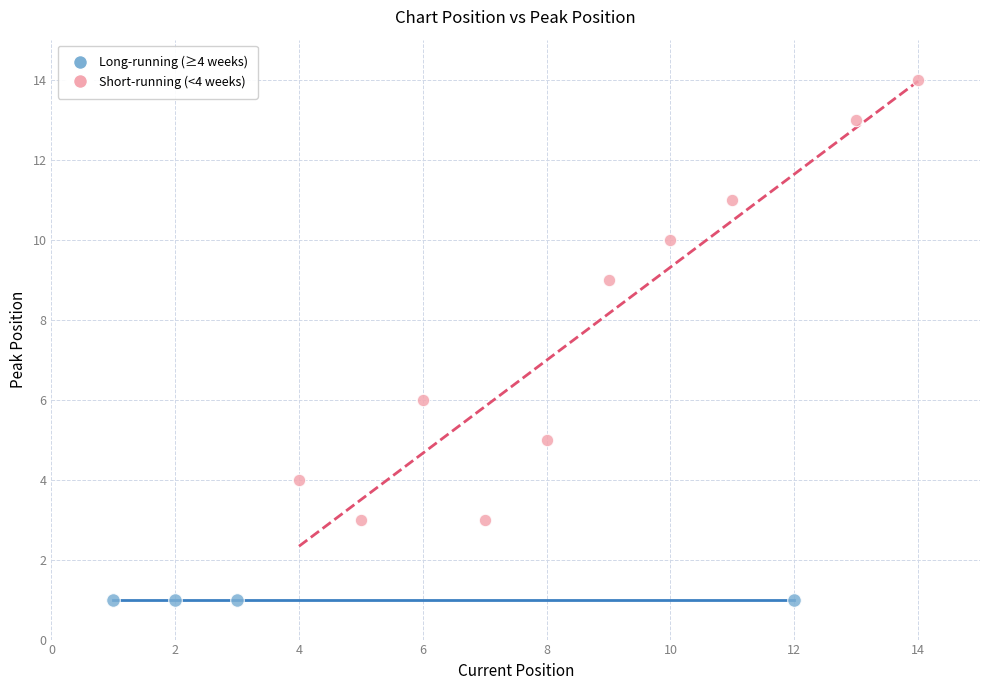

Which series reaches the minimum Y coordinate?

Long-running (≥4 weeks)